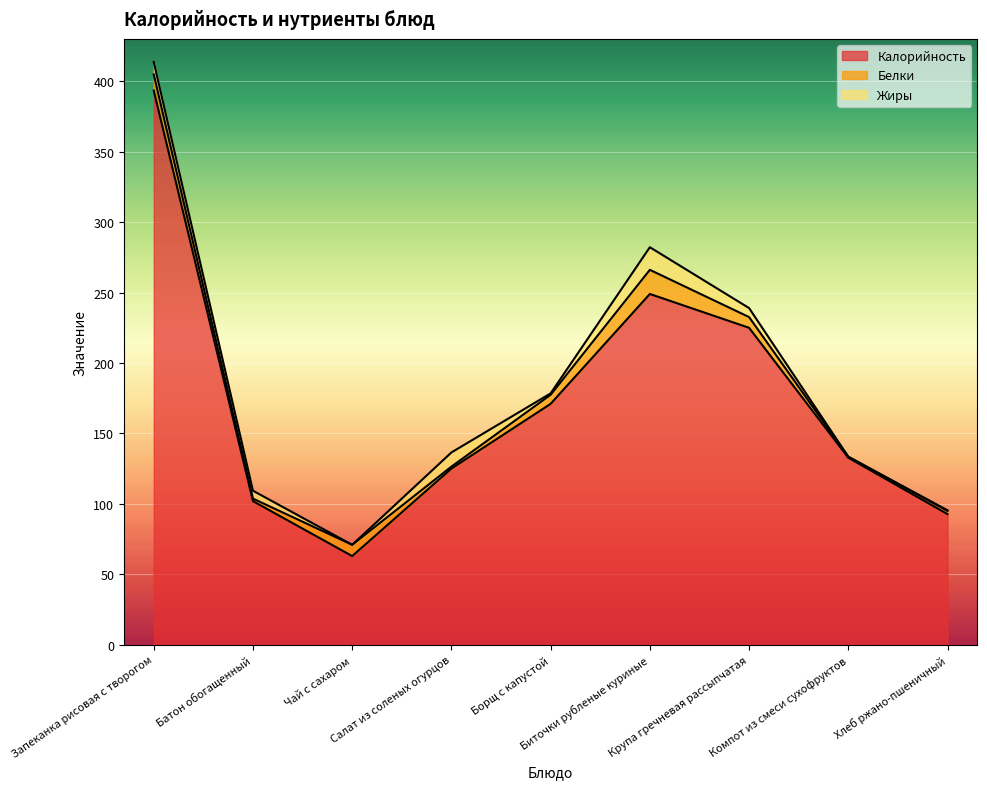

What is the label of the 6th point from the left?

Биточки рубленые куриные